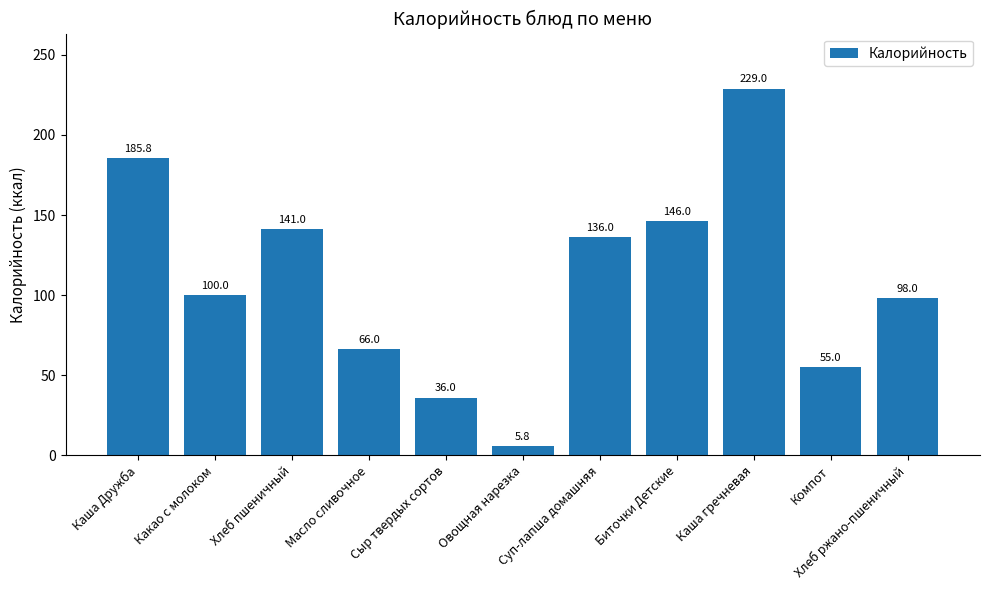

Which has a higher value, Сыр твердых сортов or Хлеб ржано-пшеничный?

Хлеб ржано-пшеничный